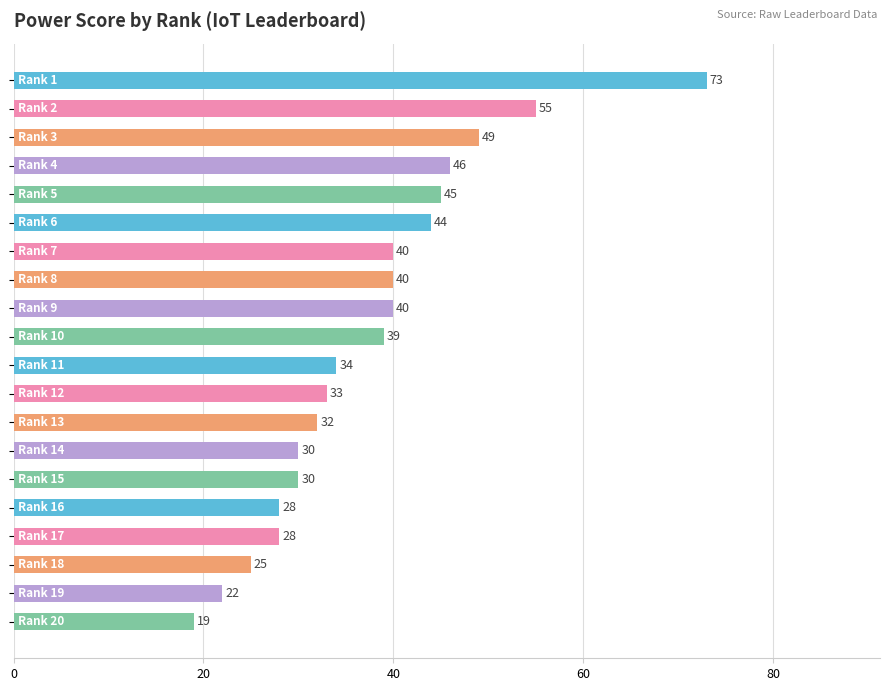

What is the greatest value displayed?

73